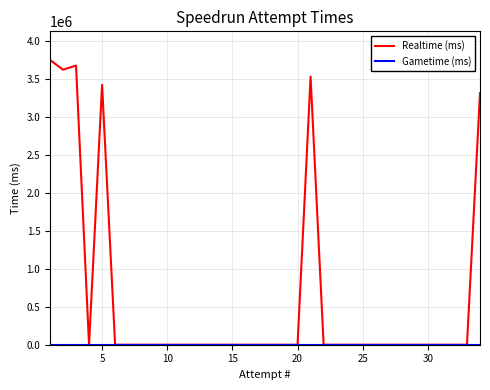

What is the greatest value displayed?

3752265